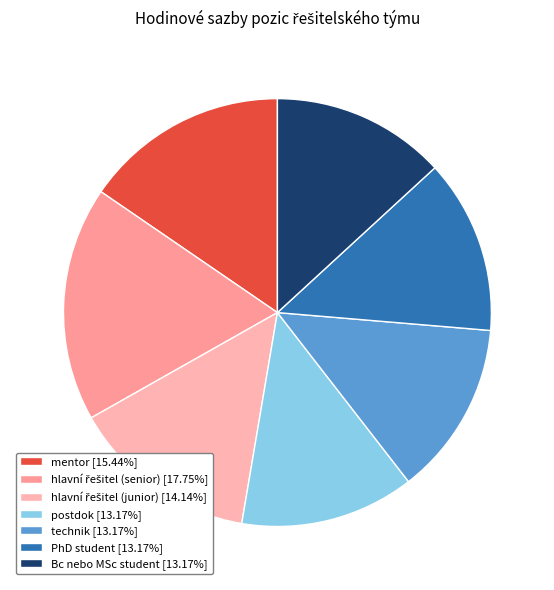

Which slice is the largest?

hlavní řešitel (senior)